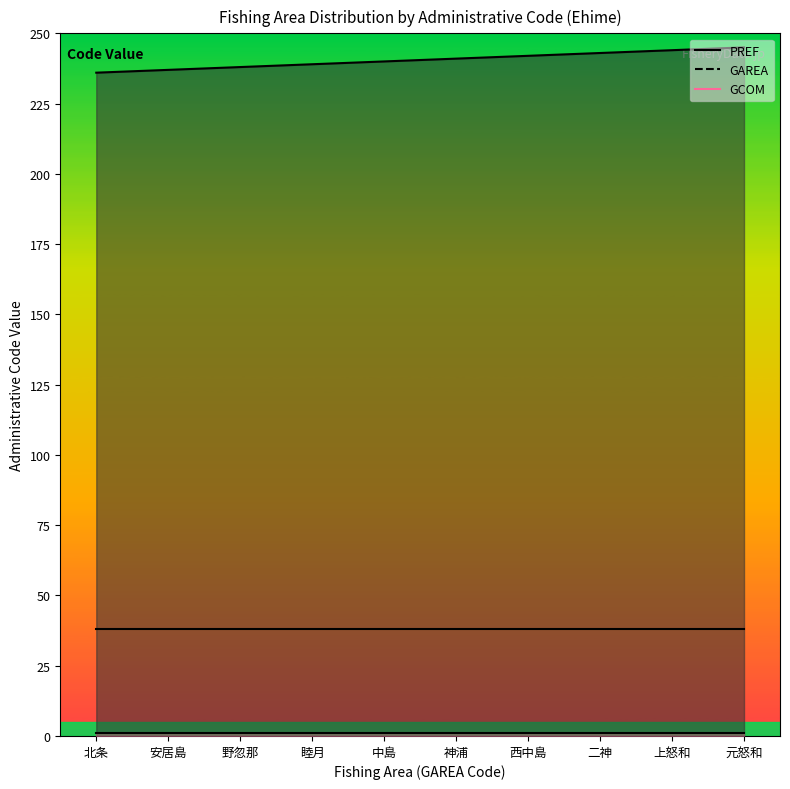

What is the total value across all series at 西中島?

281